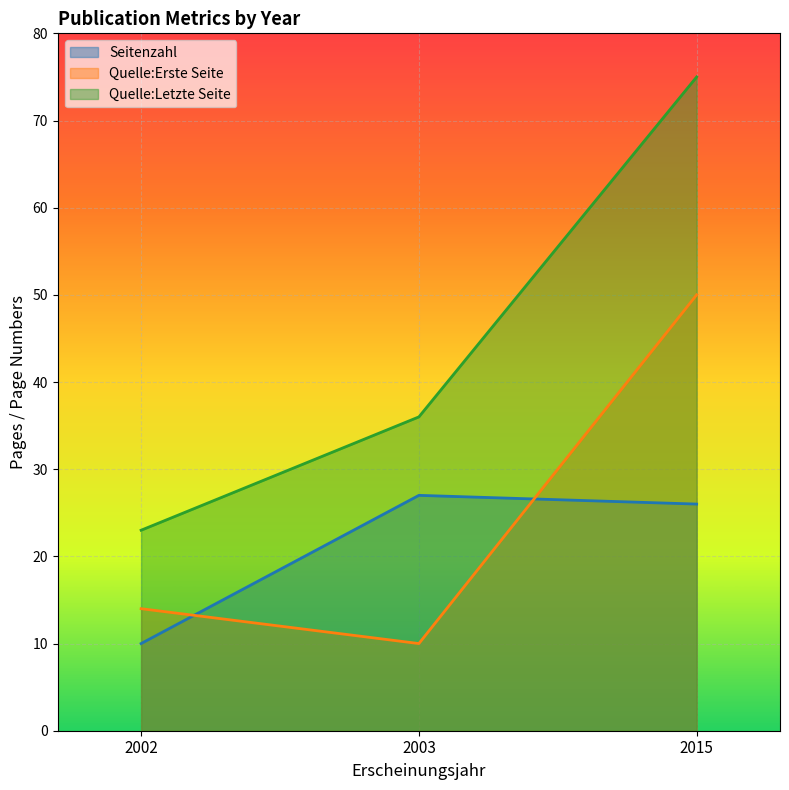

Reading right to left, what are all the values shown in this chart?

Seitenzahl: 26	27	10
Quelle:Erste Seite: 50	10	14
Quelle:Letzte Seite: 75	36	23